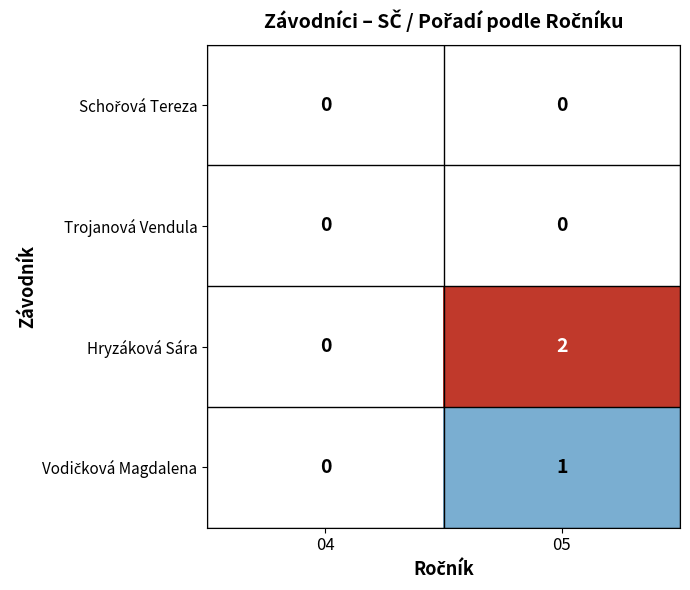

Where is Hryzáková Sára nearest to the value 1?

04